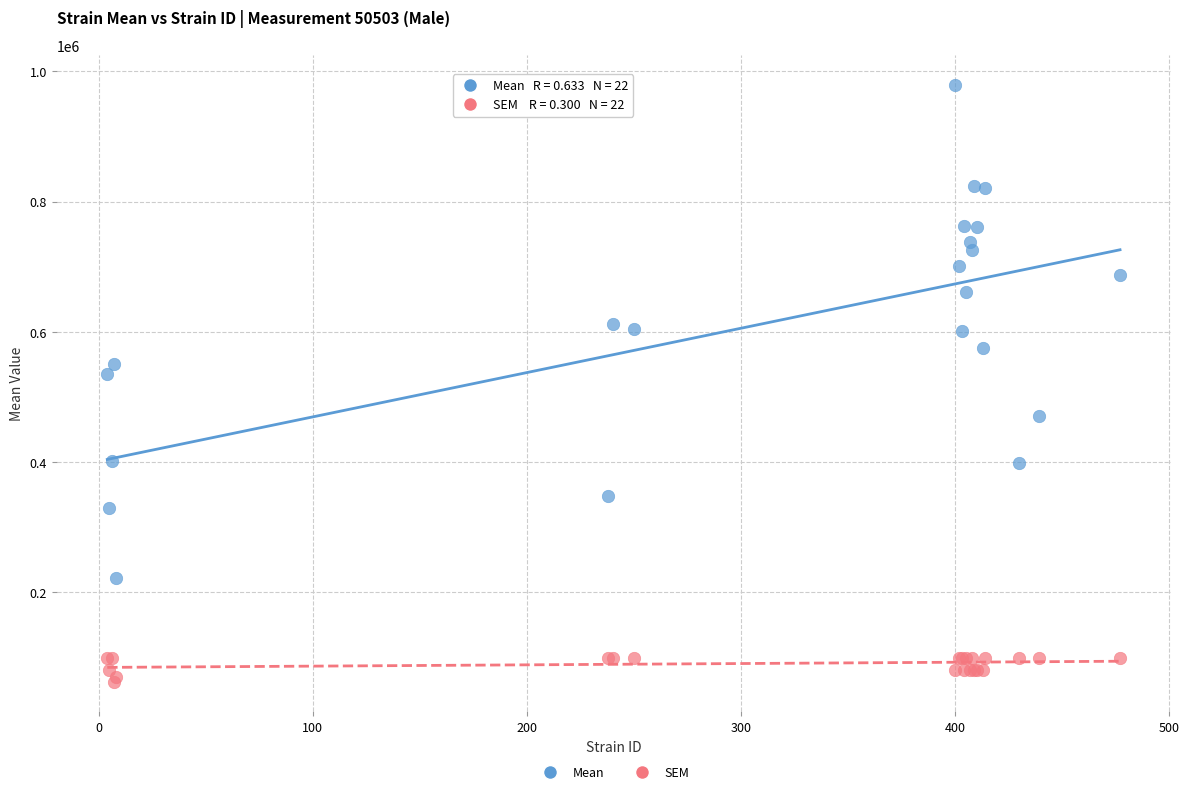

Which series contains the highest Y value?

Mean